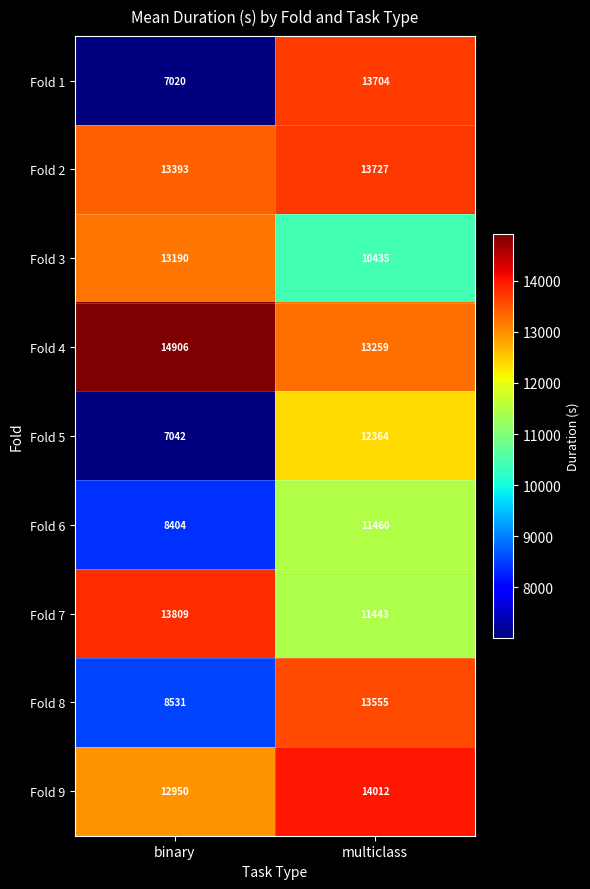

The value of Fold 1 at binary is 11647. True or false?

False